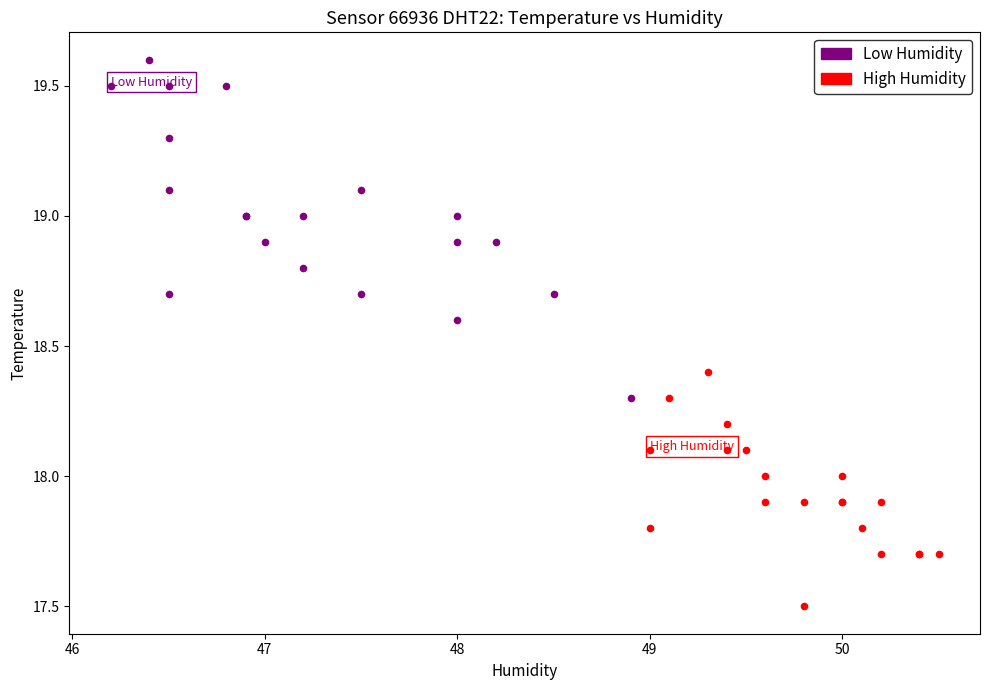

Which series reaches the minimum Y coordinate?

High Humidity